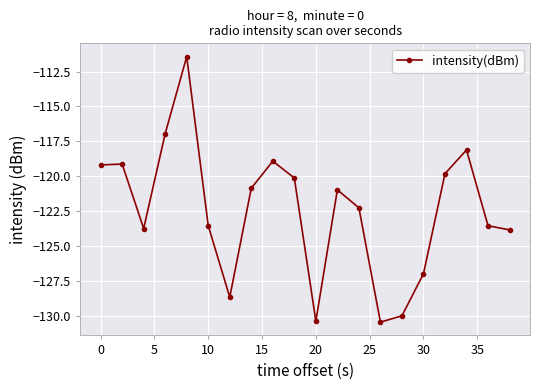

What is the value of the 9th point from the left?

-118.9